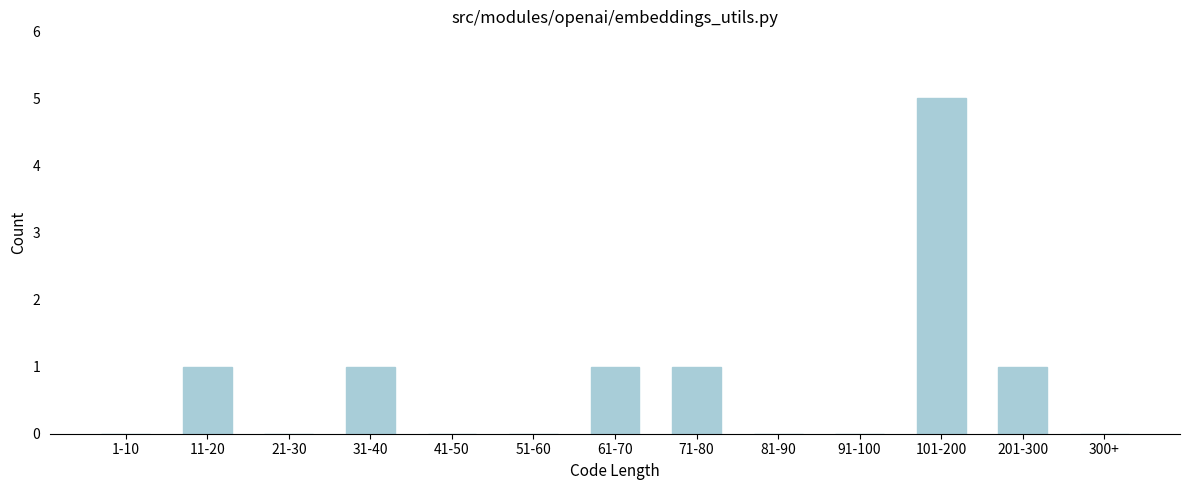

Reading left to right, list all the values displayed in this chart.

1-10=0	11-20=1	21-30=0	31-40=1	41-50=0	51-60=0	61-70=1	71-80=1	81-90=0	91-100=0	101-200=5	201-300=1	300+=0